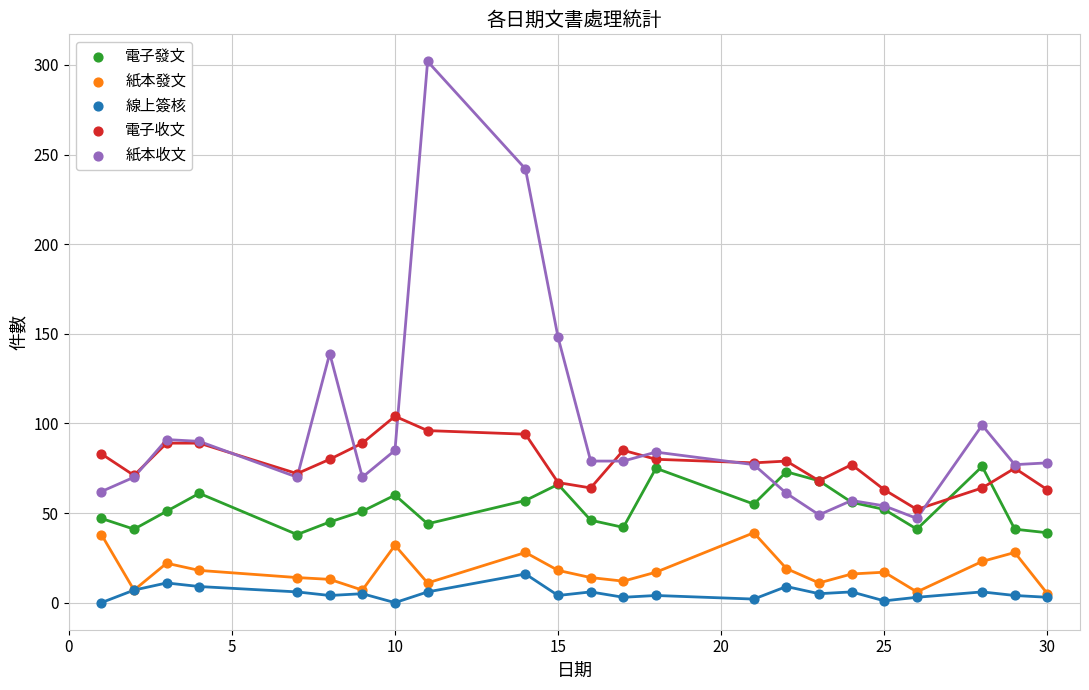

Which series has the widest spread of Y values?

紙本收文